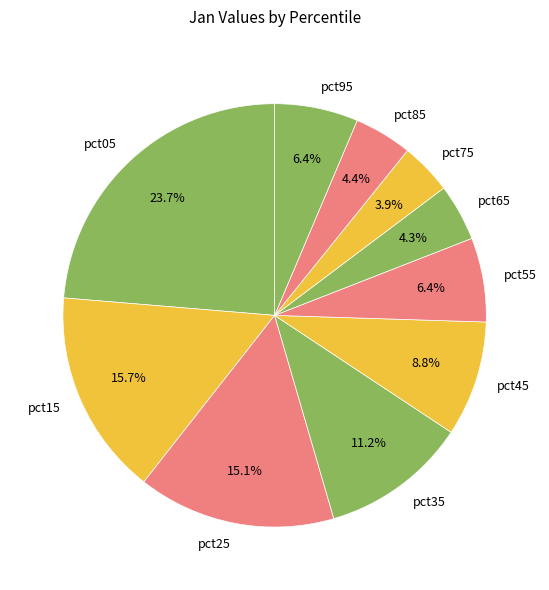

To the nearest percent, what percentage of the pie is pct35?

11%